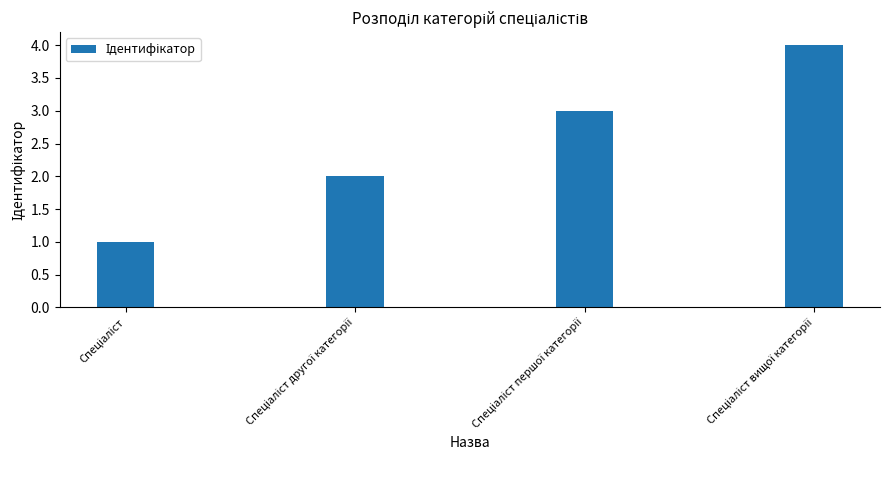

What is the maximum value shown in the chart?

4